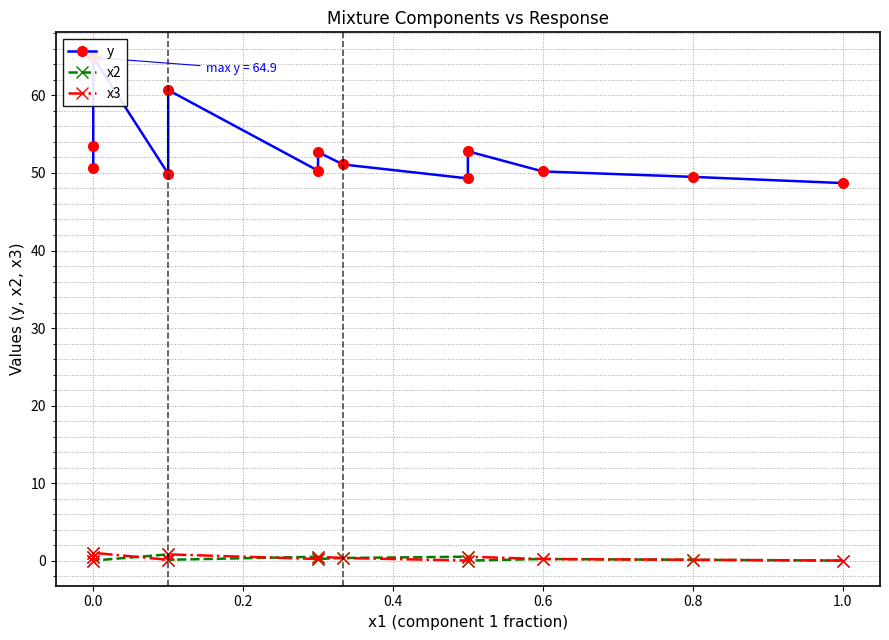

Rank the series by their maximum value, from highest to lowest.

y, x2, x3